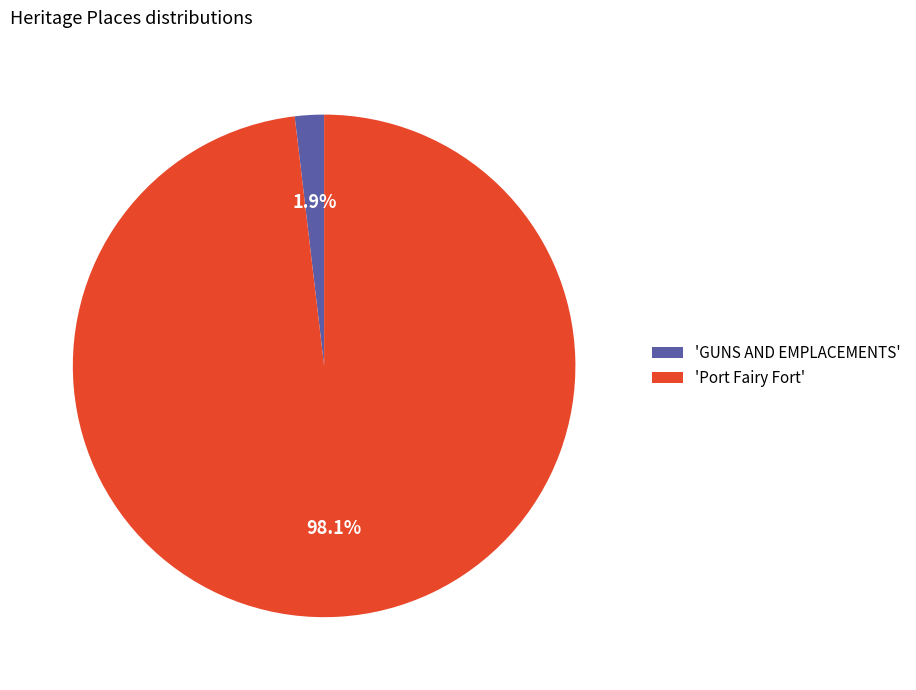

Count the number of slices in the pie.

2